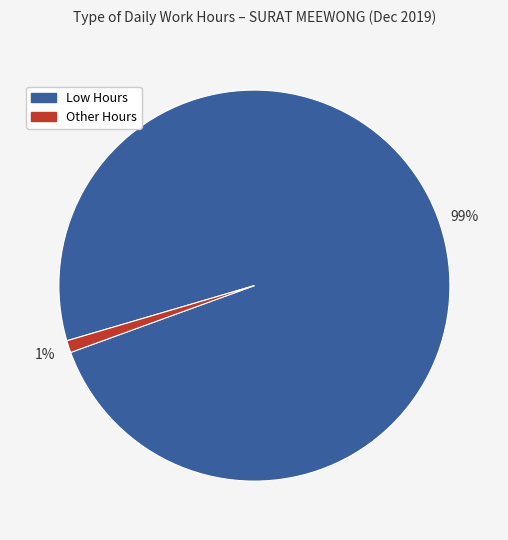

What is the smallest slice in the pie chart?

Other Hours